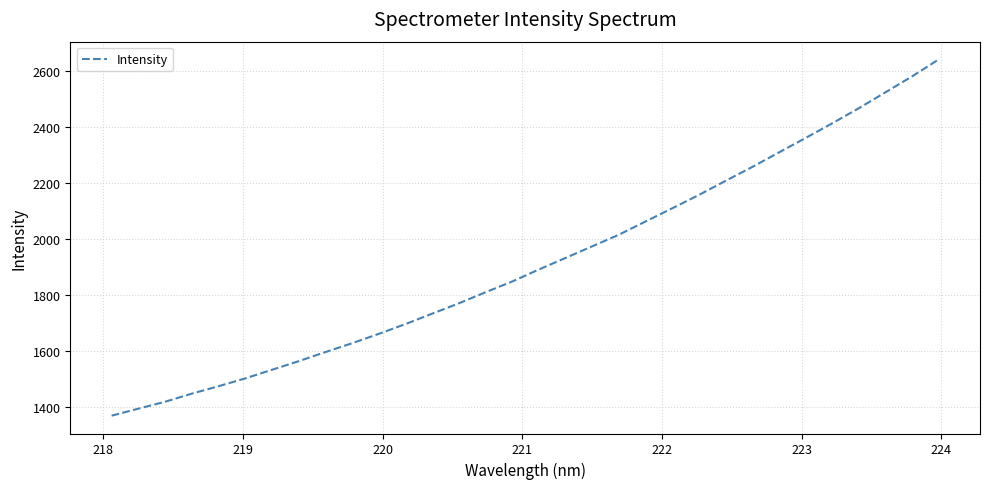

What is the minimum value shown in the chart?

1368.4